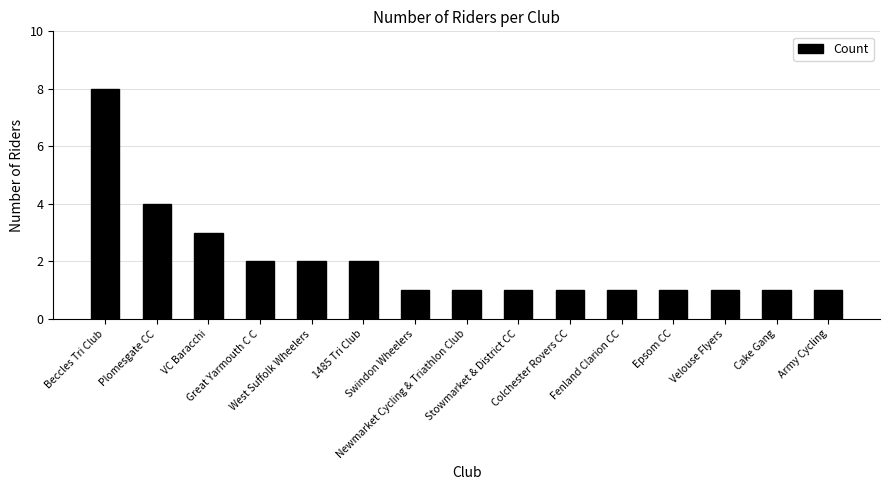

What is the difference between the maximum and minimum values?

7